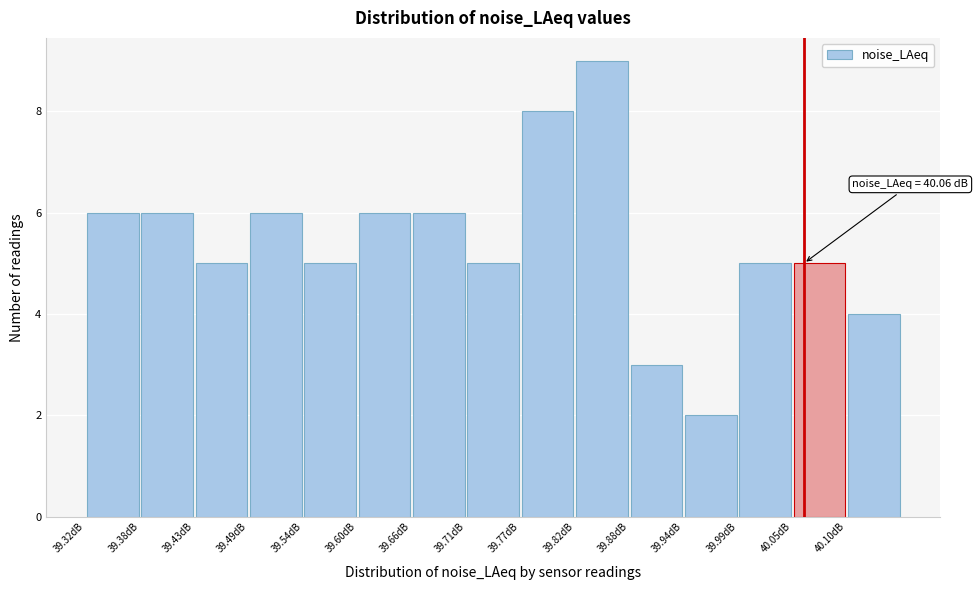

Which range on the x-axis has the tallest bar?

39.824 to 39.880